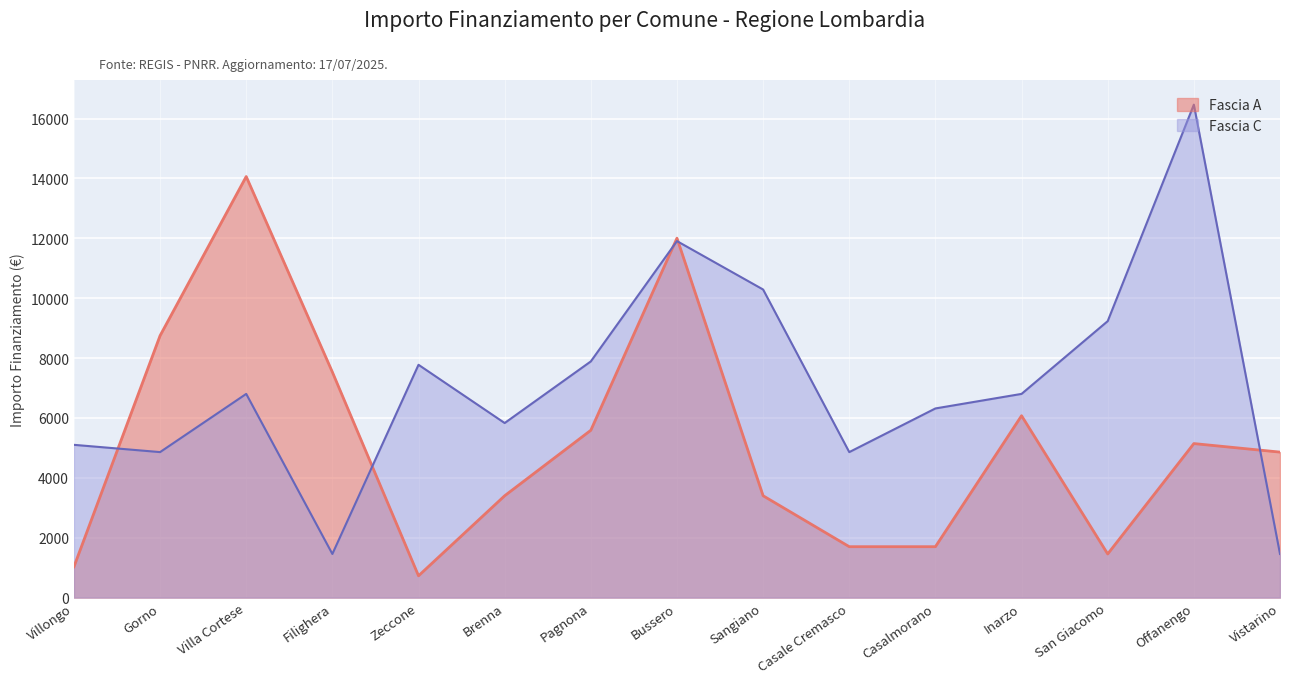

Rank the categories by Fascia C value from highest to lowest.

Offanengo, Bussero, Sangiano, San Giacomo, Pagnona, Zeccone, Villa Cortese, Inarzo, Casalmorano, Brenna, Villongo, Gorno, Casale Cremasco, Filighera, Vistarino